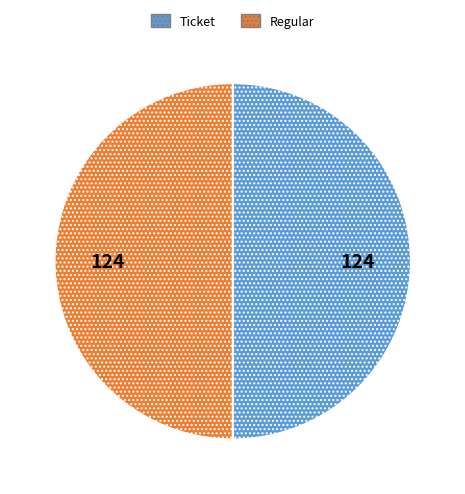

Do Ticket and Regular together represent more than half of the pie?

Yes